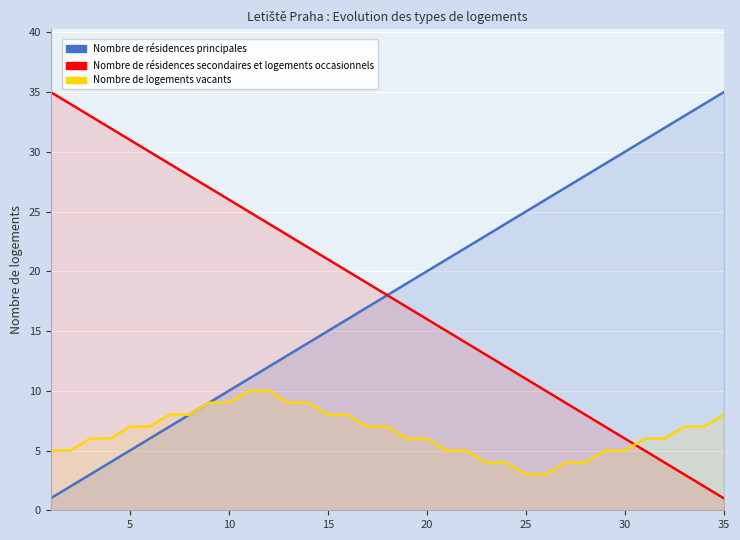

How many data points does each series have?

35